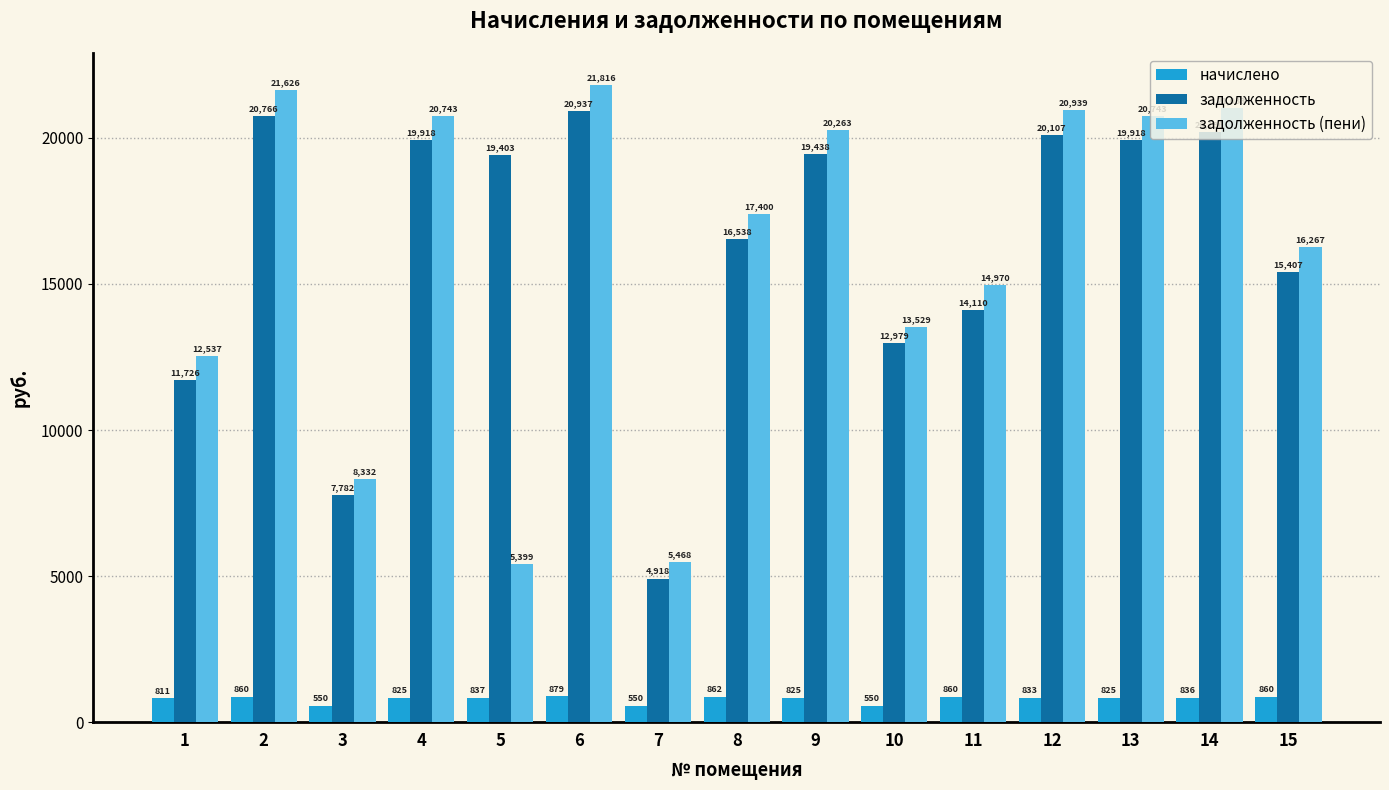

Which series has the largest range (max minus min)?

задолженность (пени)